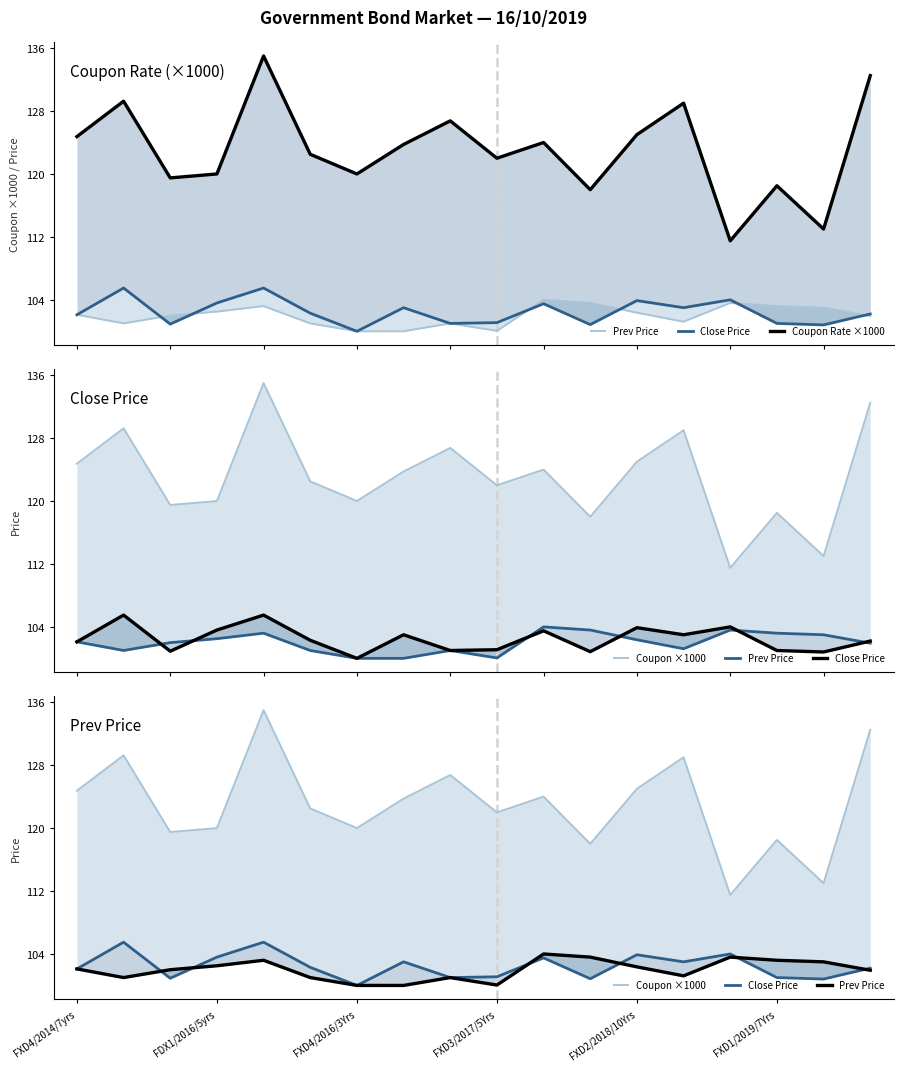

True or false: Prev Price has more than 1 interior local peaks.

True